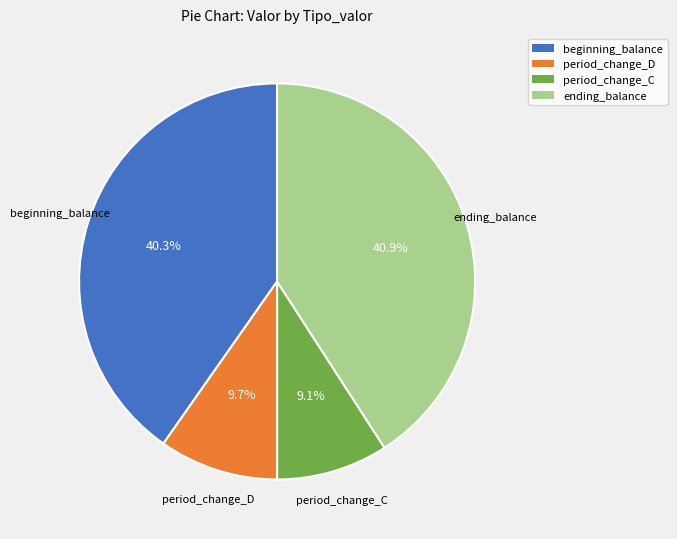

Is there any slice that represents more than half of the pie?

No